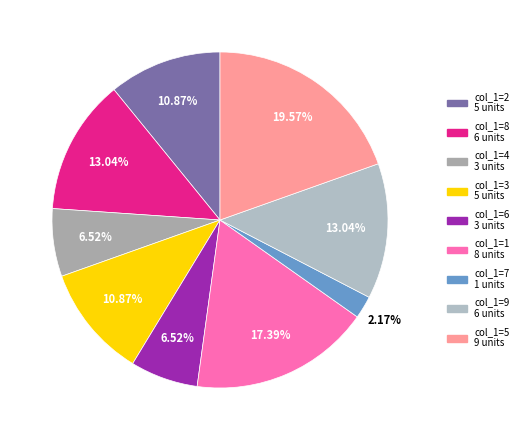

How many slices are in this pie chart?

9